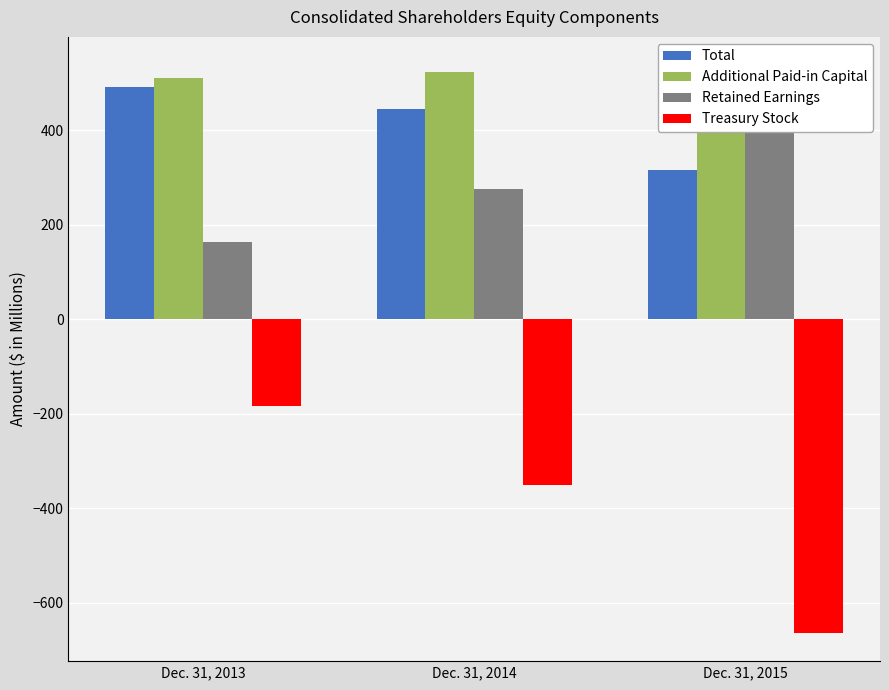

What is the highest value of the Total series?

490.6